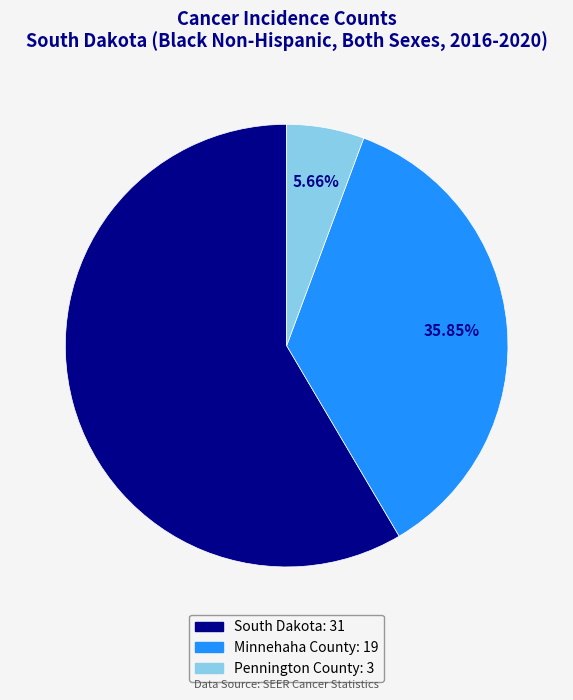

How many segments does this pie chart have?

3